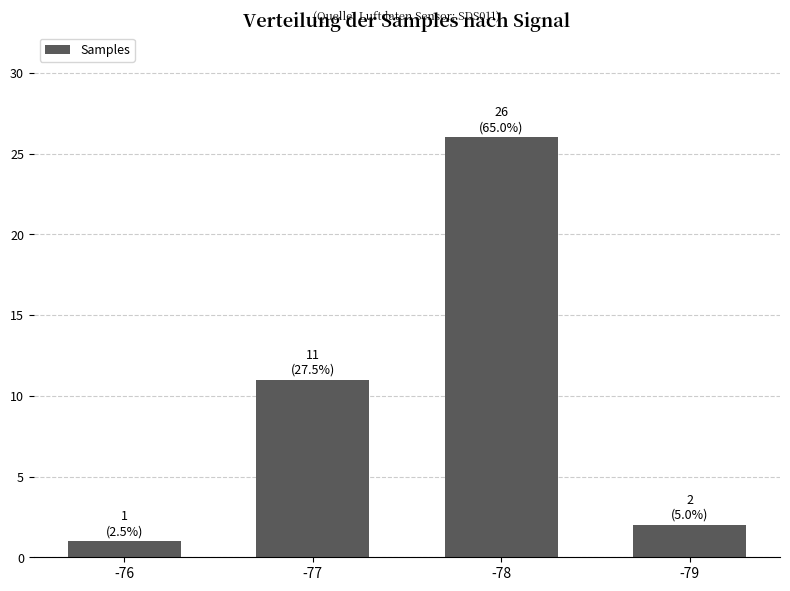

What is the value of the 2nd bar from the left?

11